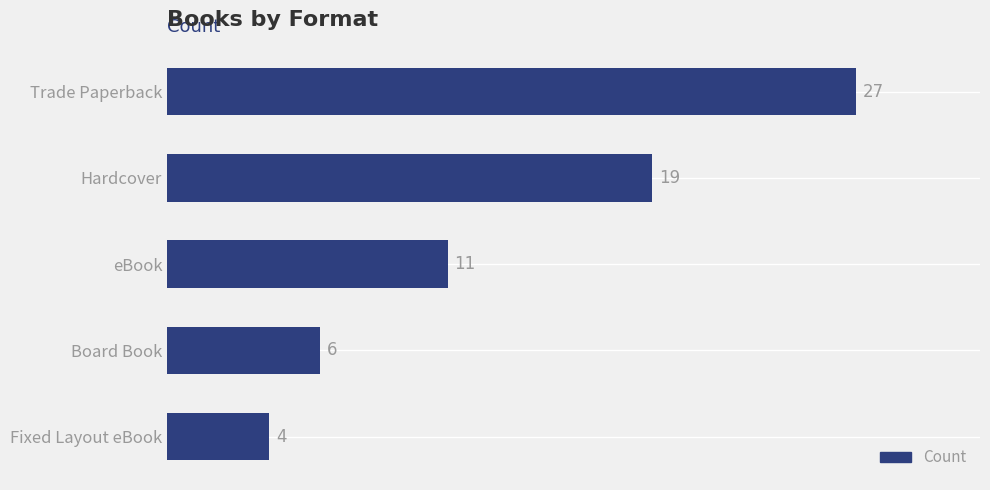

How many data points are less than 11?

2